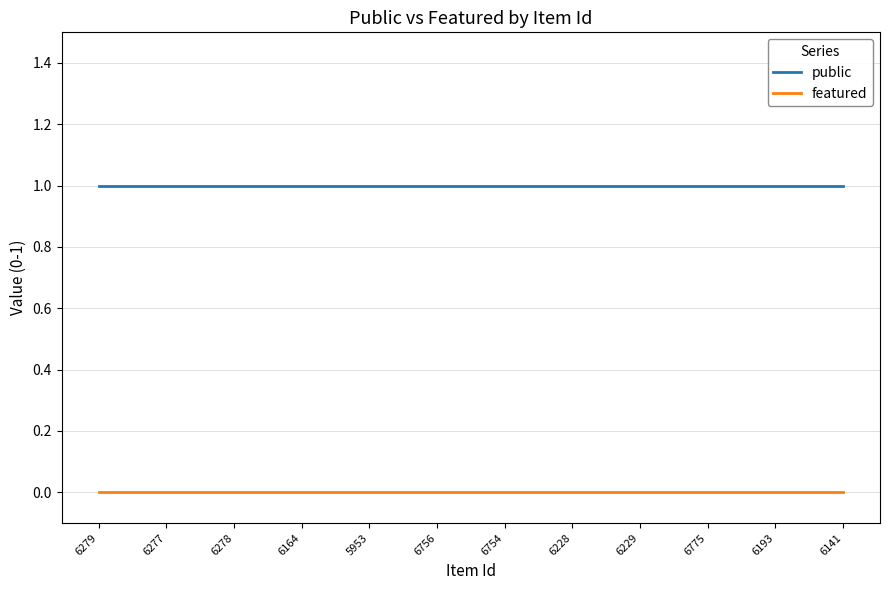

What is the total value across all series at 6228?

1